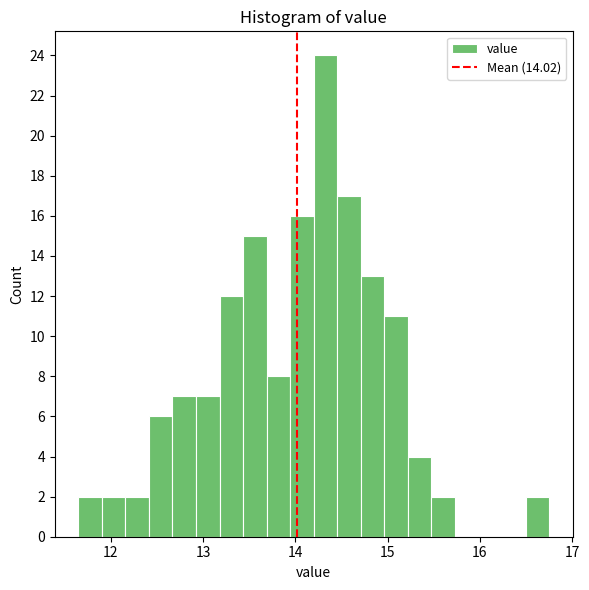

Around what value on the x-axis is the tallest bar? Give the approximate position of its centre, as read against the axis.

14.3